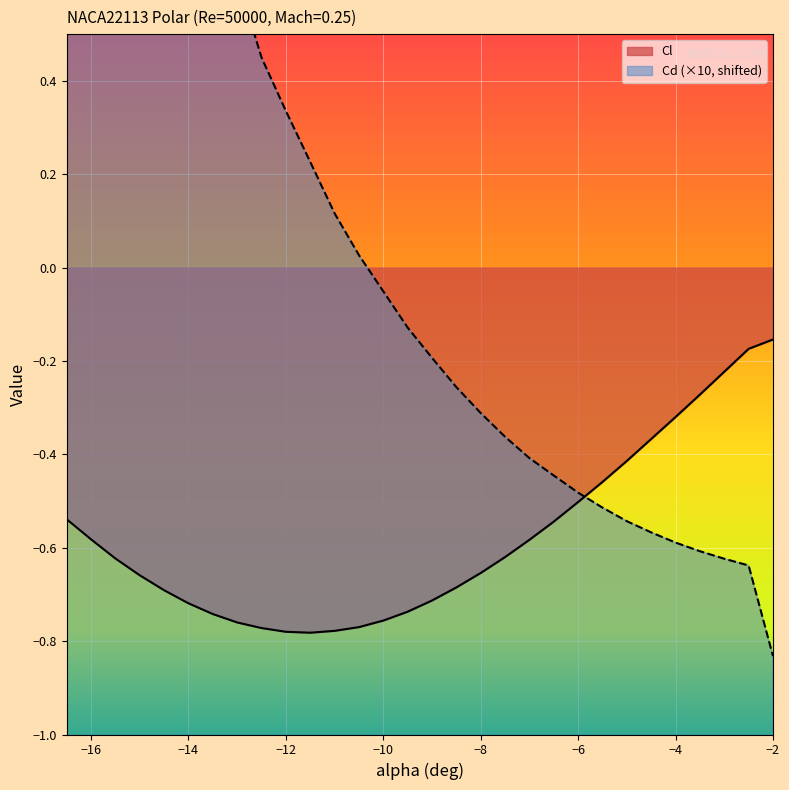

Is it true that Cl equals -0.4 at -3.5?

False